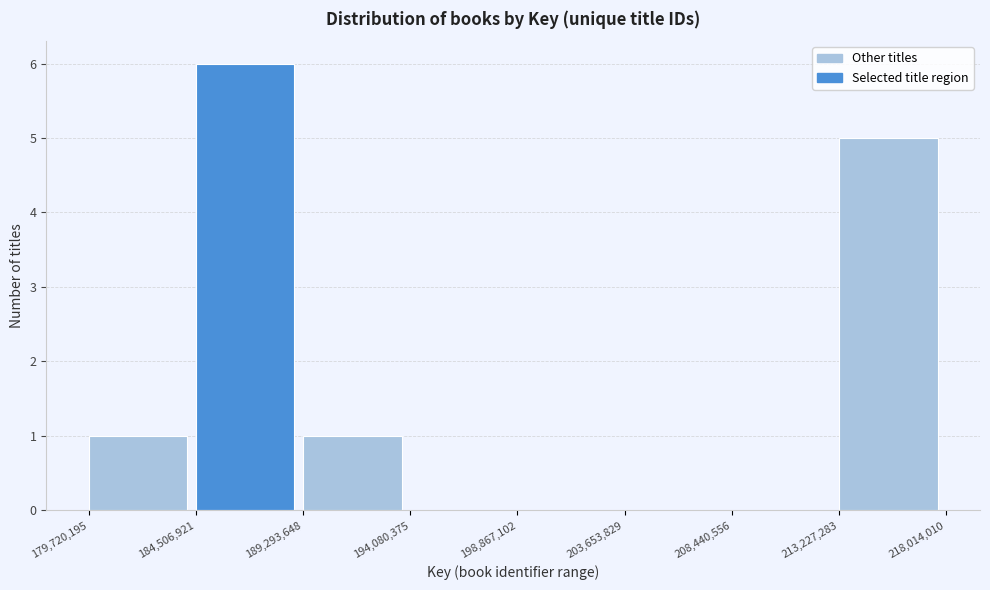

Reading left to right, list every bar in this chart as the range it spans on the x-axis followed by its height. The values are not printed on the chart, so give them approximately, as read against the axis.

179,720,195 to 184,506,921: 1
184,506,921 to 189,293,648: 6
189,293,648 to 194,080,375: 1
194,080,375 to 198,867,102: 0
198,867,102 to 203,653,829: 0
203,653,829 to 208,440,556: 0
208,440,556 to 213,227,283: 0
213,227,283 to 218,014,010: 5